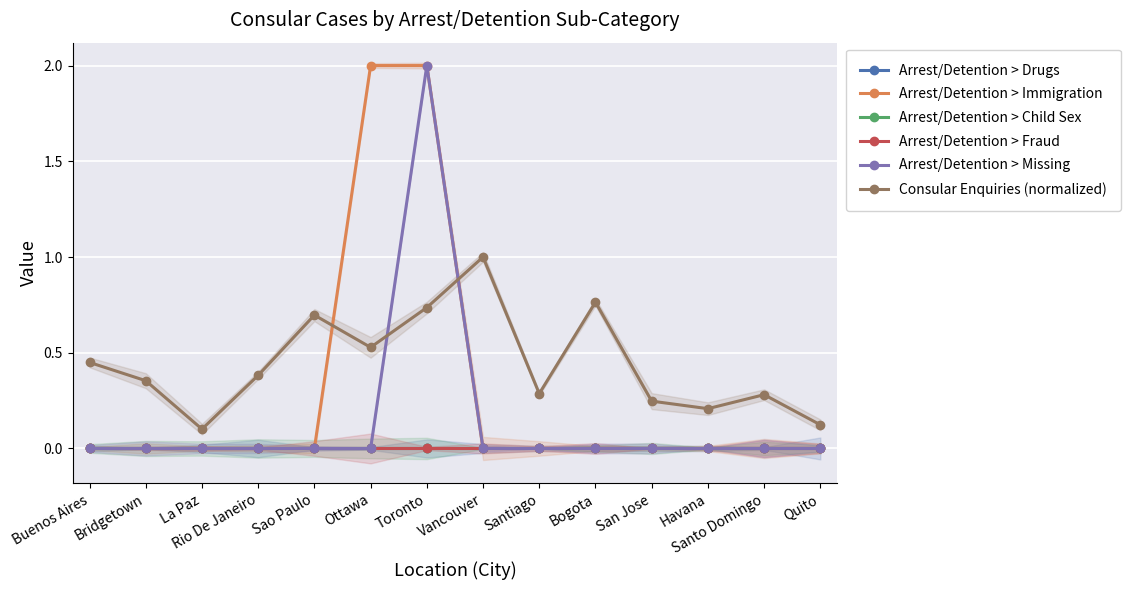

List the labels in order of Arrest/Detention > Missing value, largest first.

Toronto, Buenos Aires, Bridgetown, La Paz, Rio De Janeiro, Sao Paulo, Ottawa, Vancouver, Santiago, Bogota, San Jose, Havana, Santo Domingo, Quito